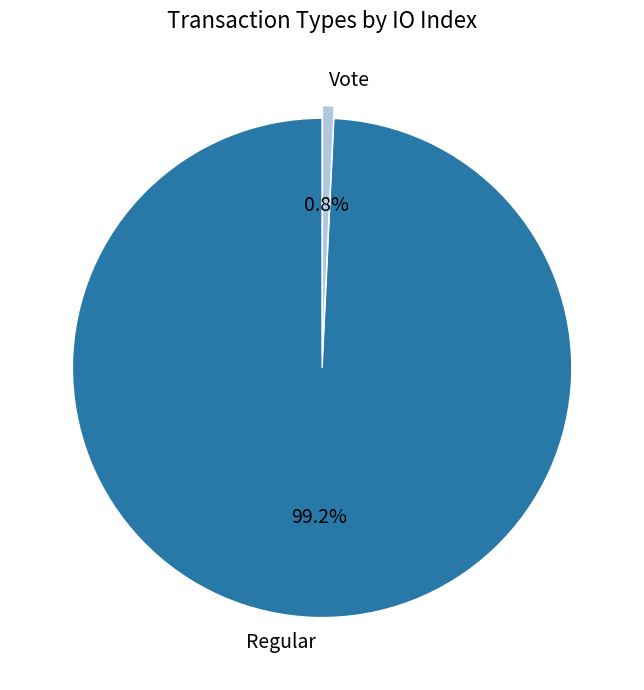

Combined, do Regular and Vote account for over 50%?

Yes